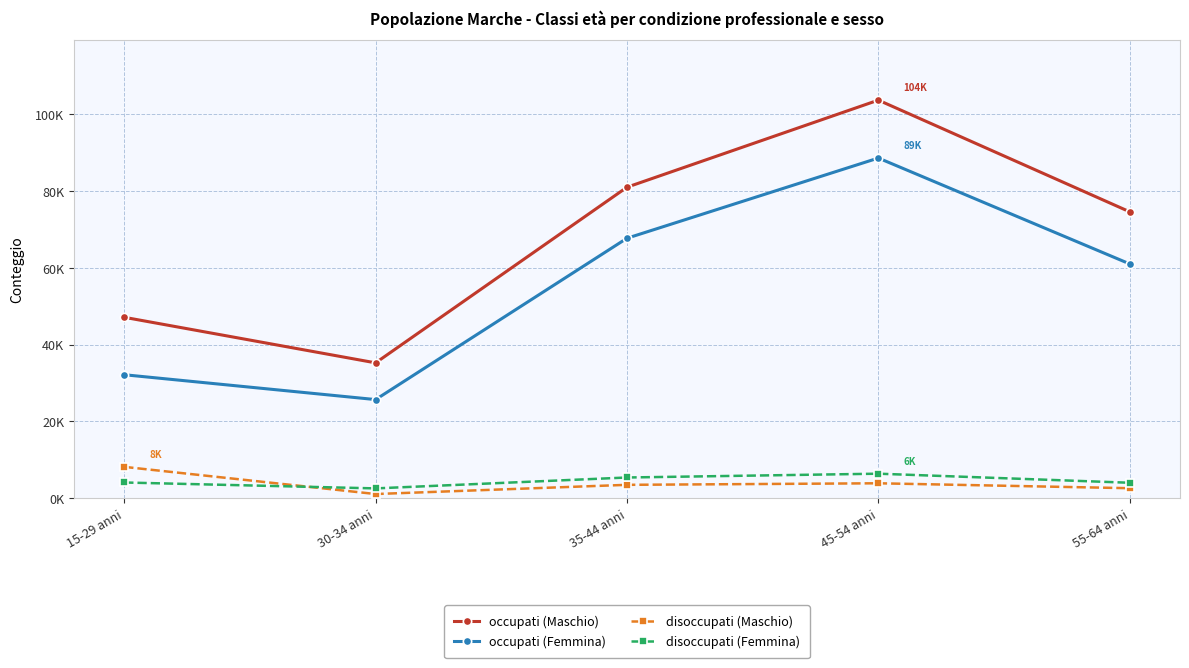

What are all the series names shown in the legend?

occupati (Maschio), occupati (Femmina), disoccupati (Maschio), disoccupati (Femmina)